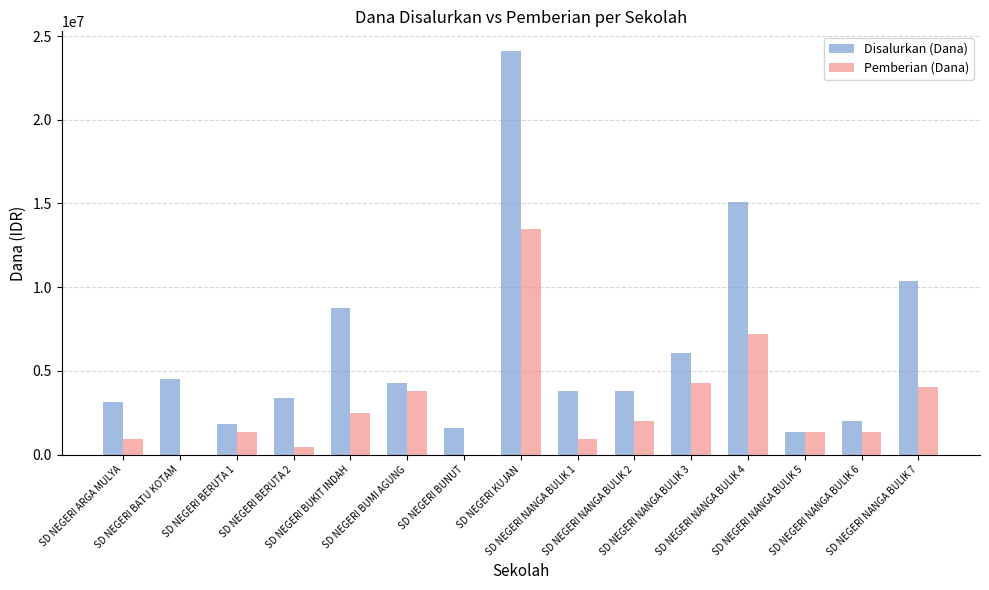

Which series has the largest total across all categories?

Disalurkan (Dana)